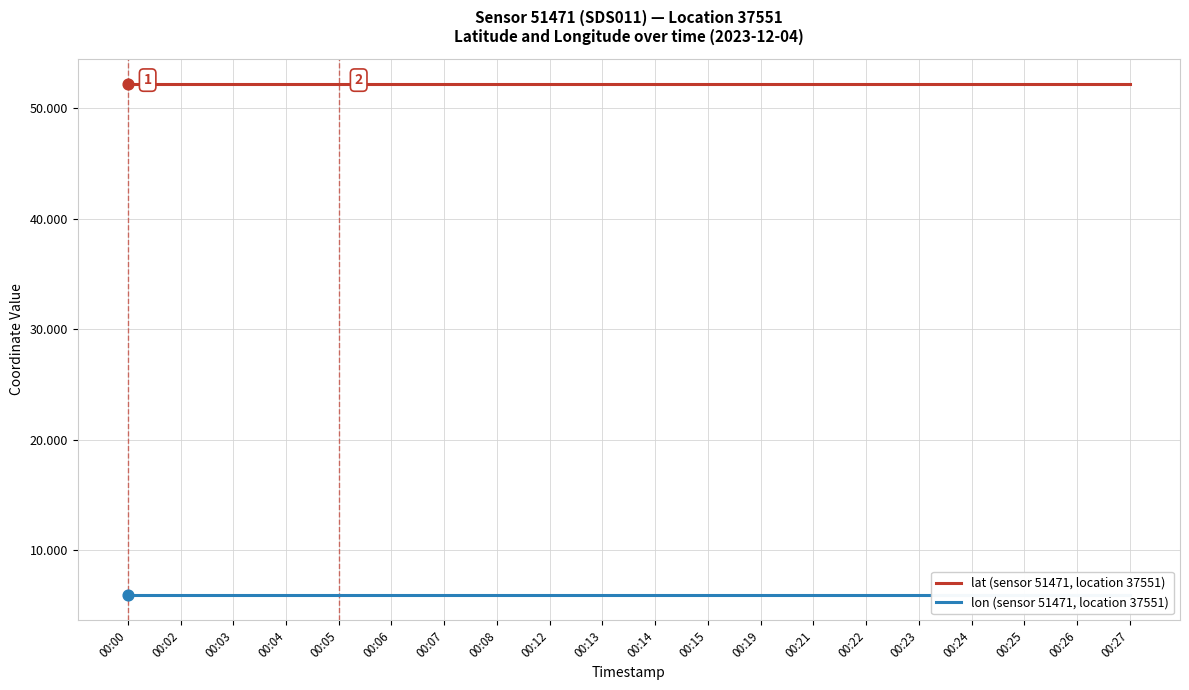

Which series contains the highest Y value?

lat (sensor 51471, location 37551)